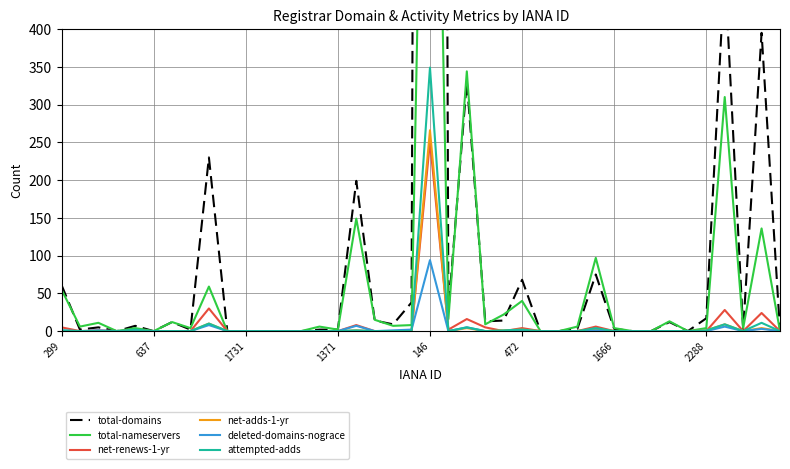

Is it true that total-nameservers equals -720 at 12?

False